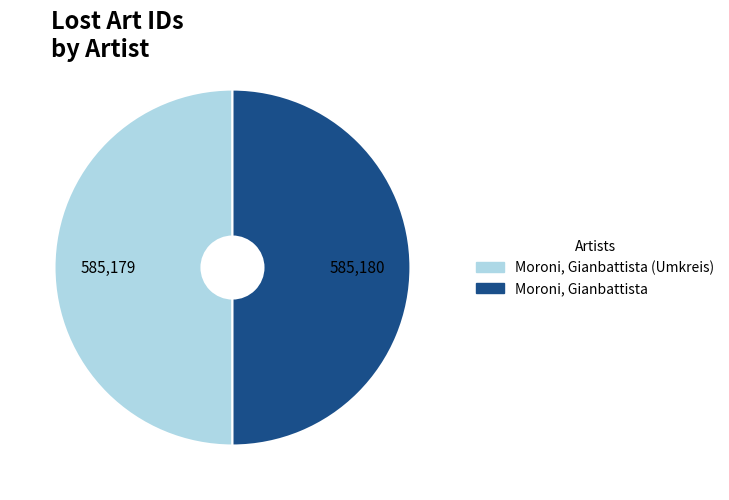

The Moroni, Gianbattista (Umkreis) slice represents 60% of the pie. True or false?

False